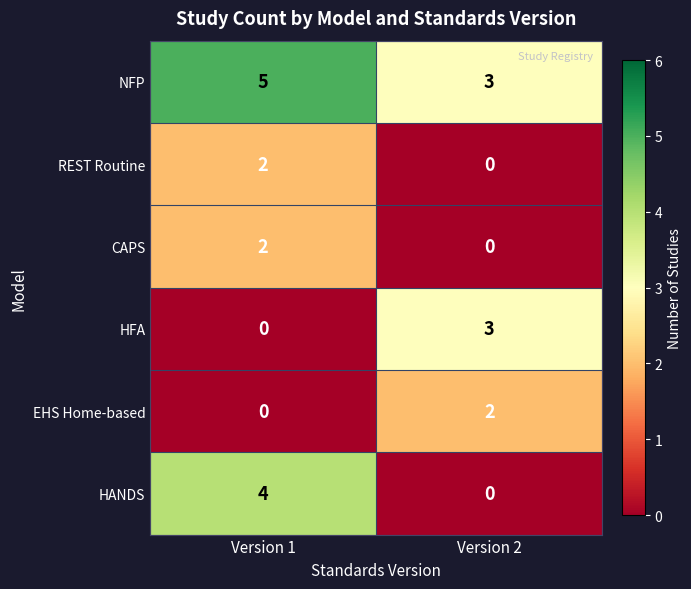

True or false: CAPS has a value of 0 at Version 2.

True